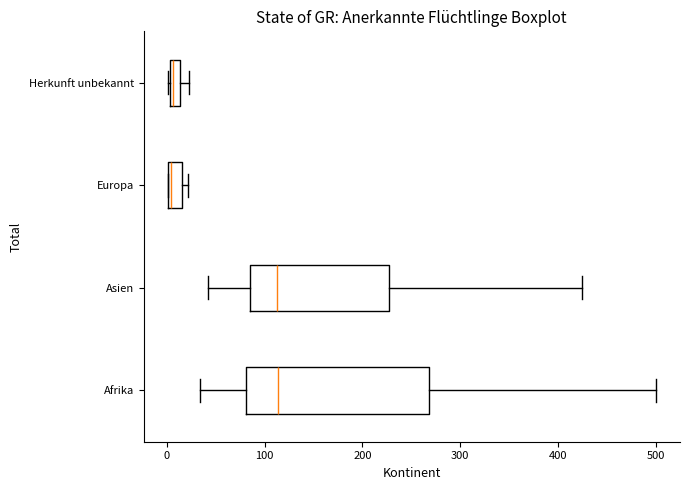

Where does the median line of the box for Asien sit on the x-axis? The values are not printed on the chart, so give them approximately, as read against the axis.

110